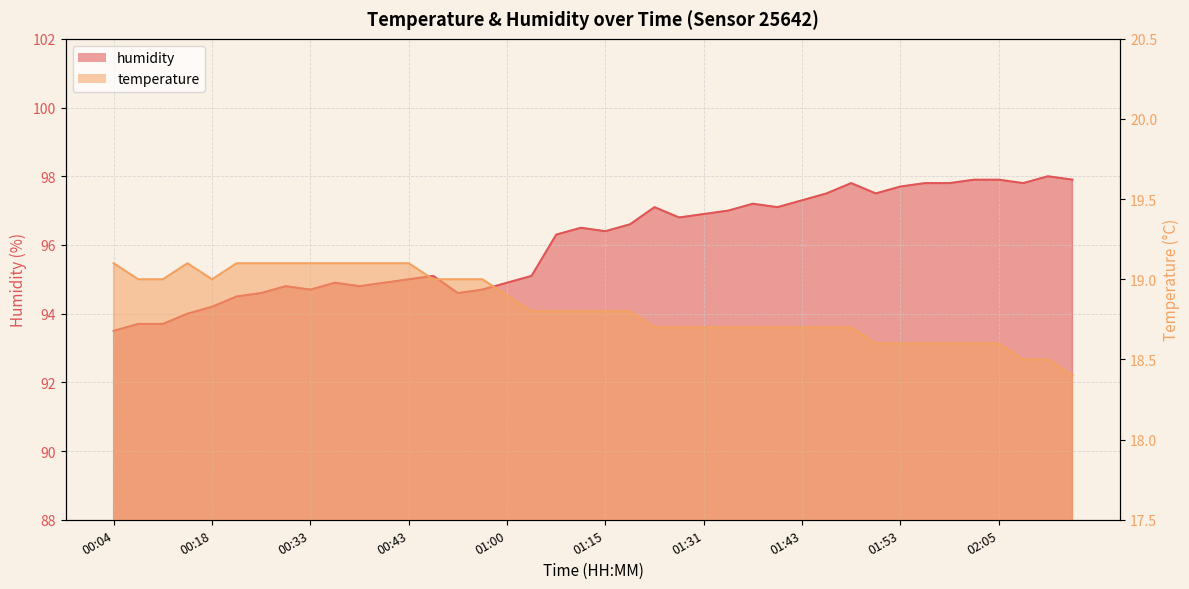

List the series in order of their overall mean, lowest first.

temperature, humidity